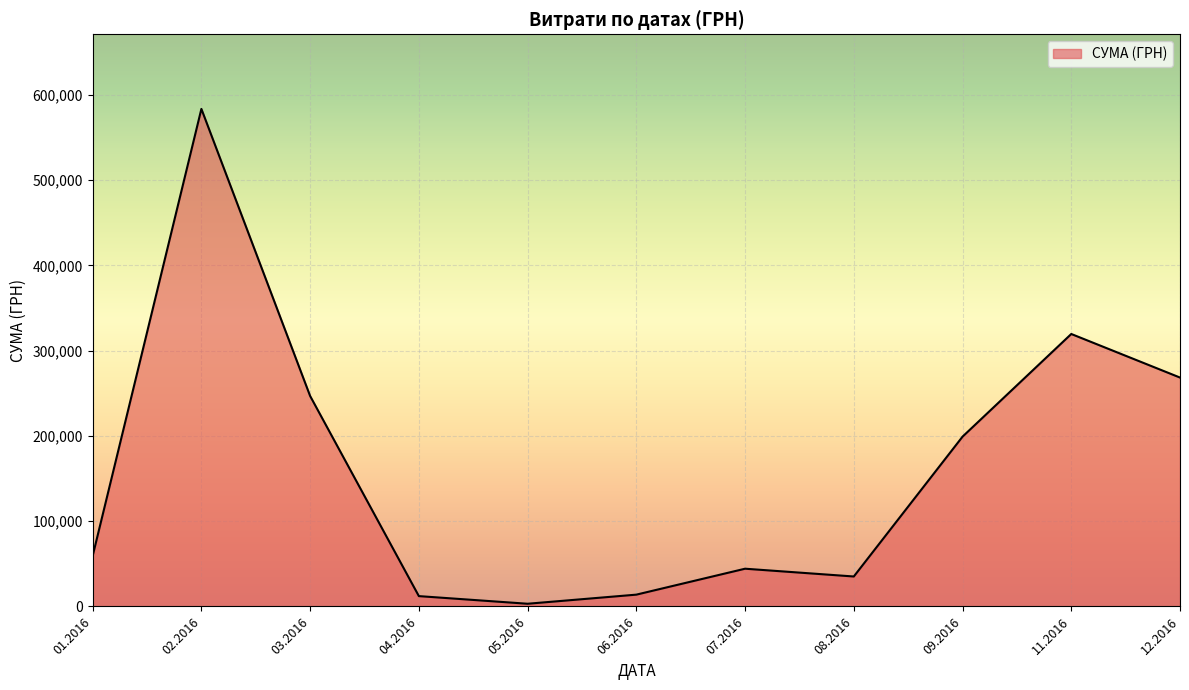

What is the difference between the values at 12.2016 and 09.2016?

69323.3